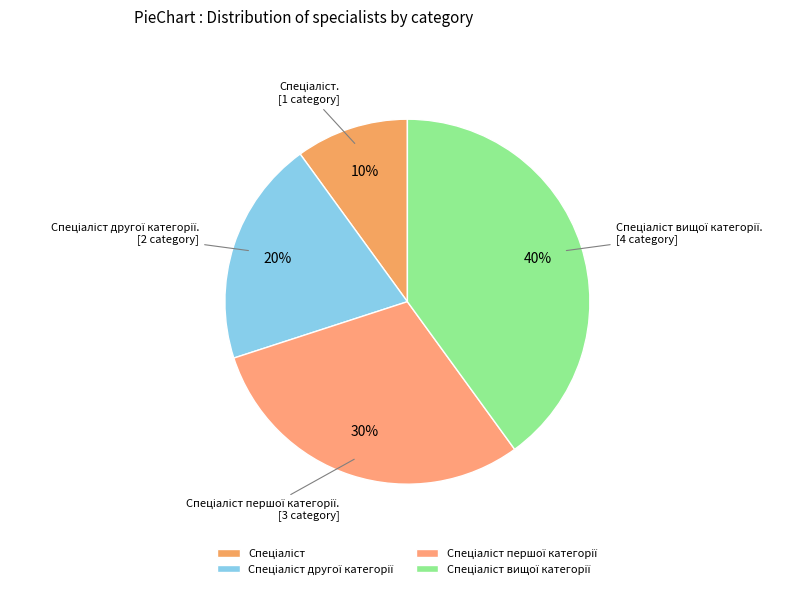

To the nearest percent, what is the difference between the largest and smallest slice percentages?

30%